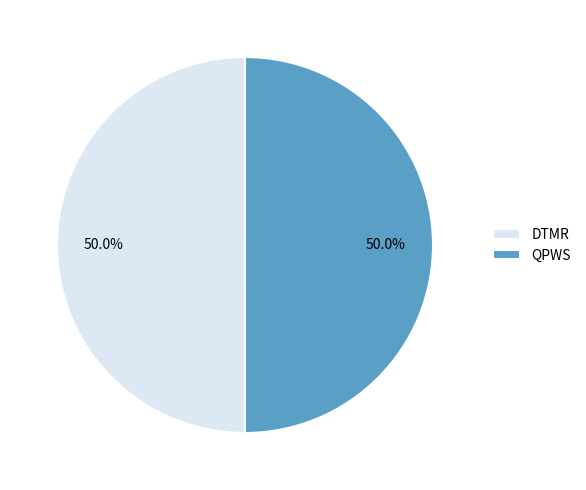

Approximately how many times larger is the value at DTMR compared to QPWS?

1.0